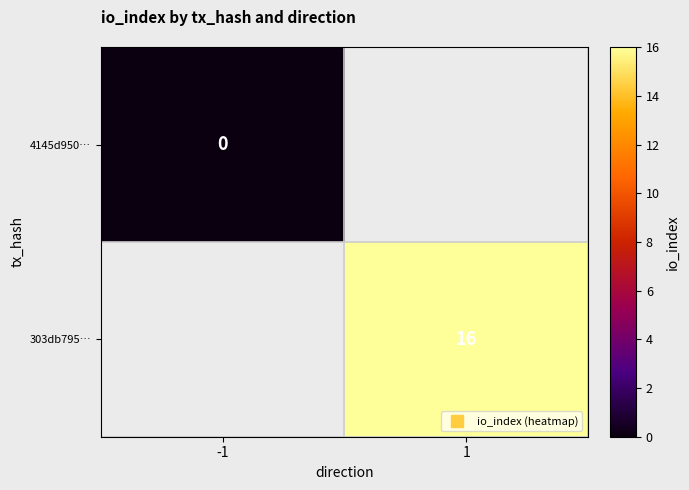

At which label does 303db795… reach its minimum?

-1